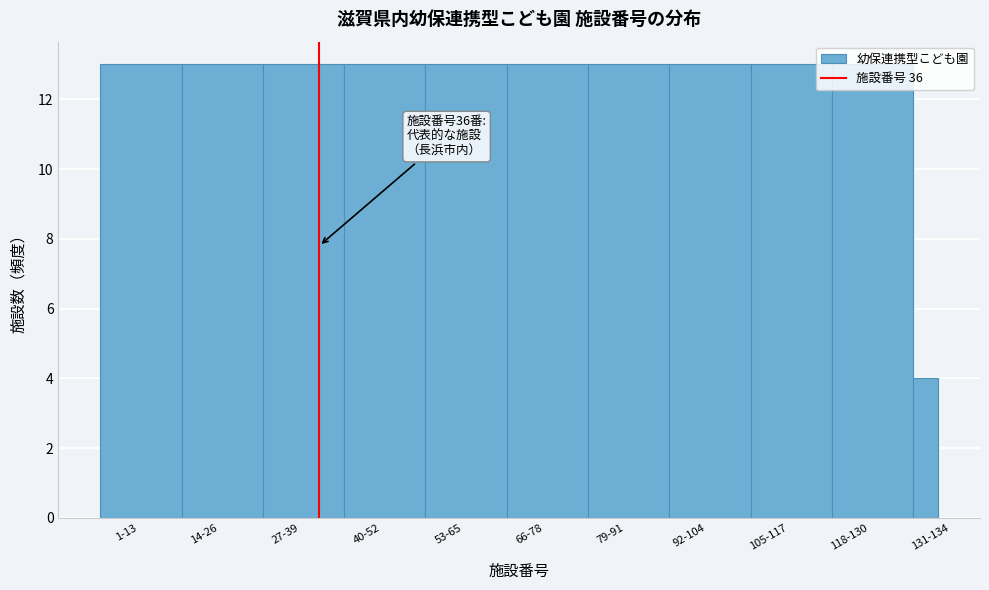

What is the sum of the values at 92-104 and 79-91?

26